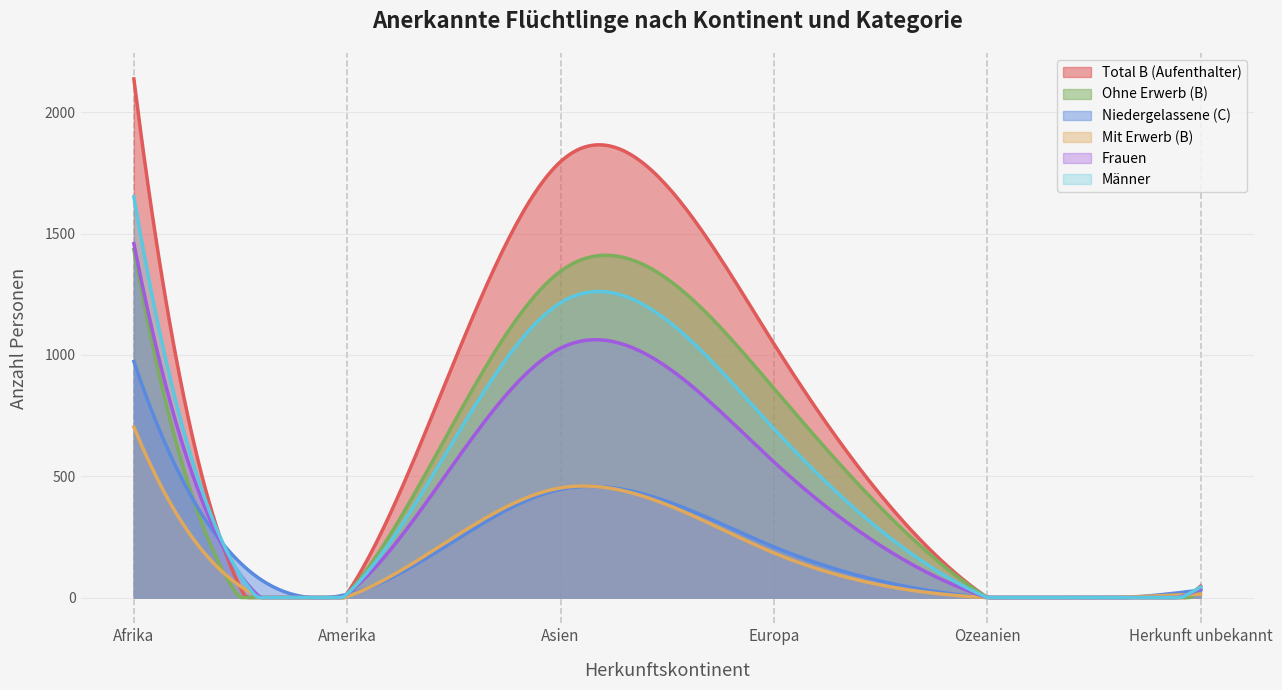

How many interior local peaks does the Total B (Aufenthalter) series have?

1